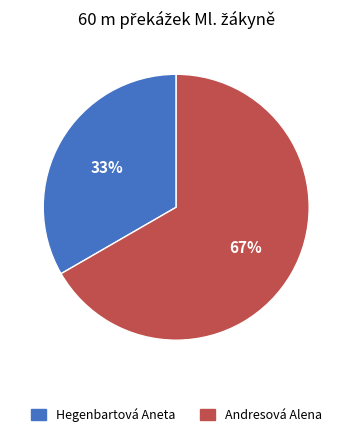

Rank the categories by value from lowest to highest.

Hegenbartová Aneta, Andresová Alena